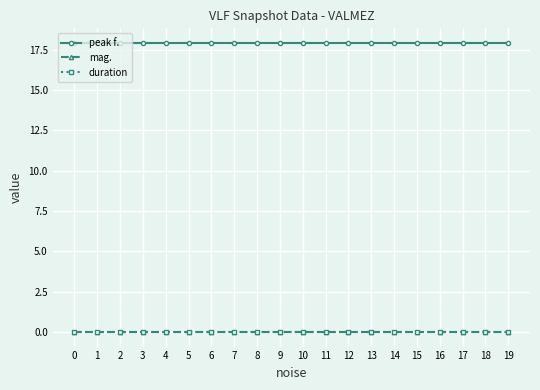

What is the spread (max minus min) of values at 17?

17.9